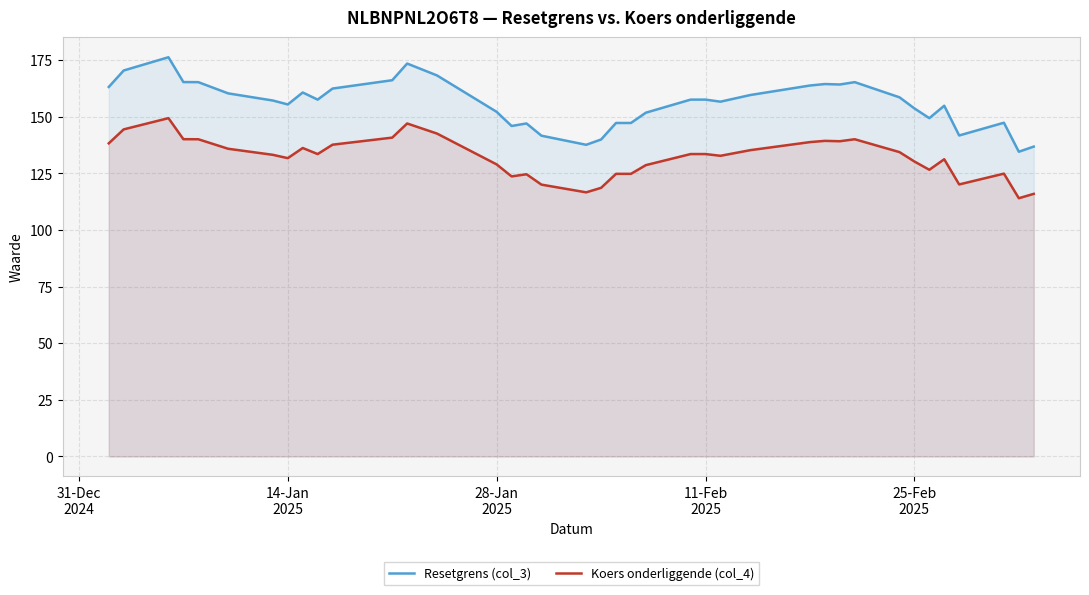

The value of Resetgrens (col_3) at 25-Feb
2025 is 67.3. True or false?

False